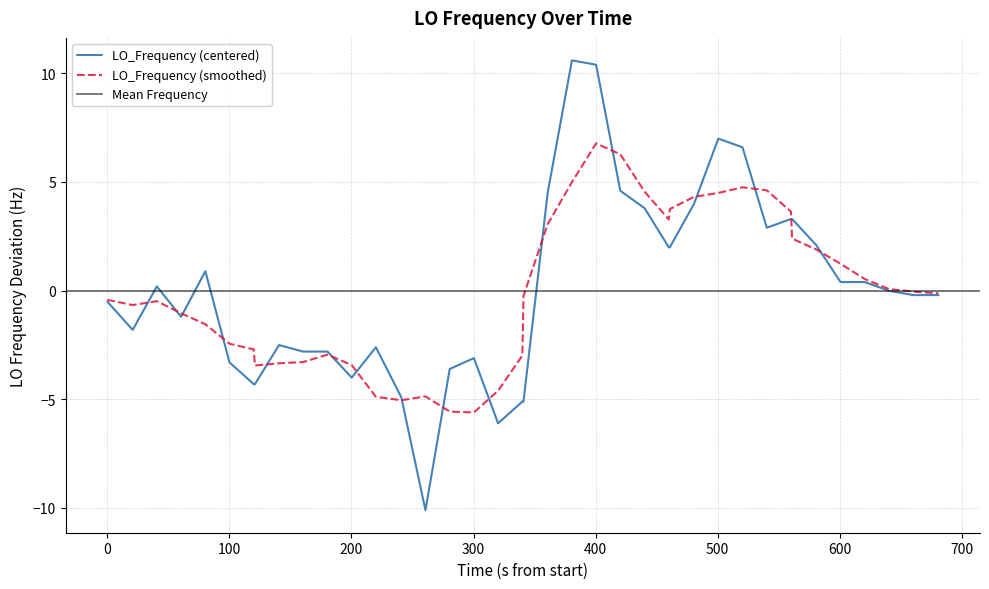

What is the maximum value for LO_Frequency (centered)?

10.6